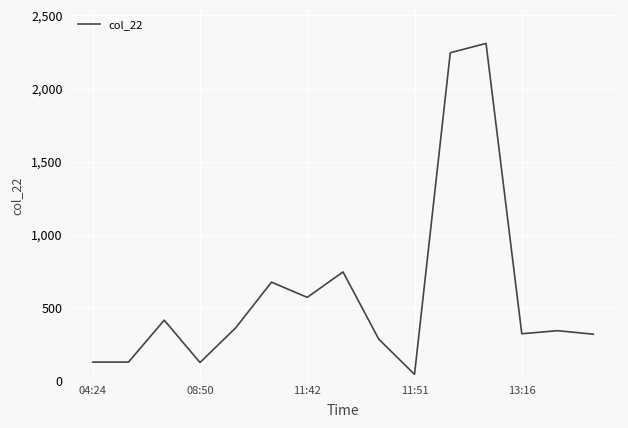

What is the difference between the maximum and minimum values?

2265